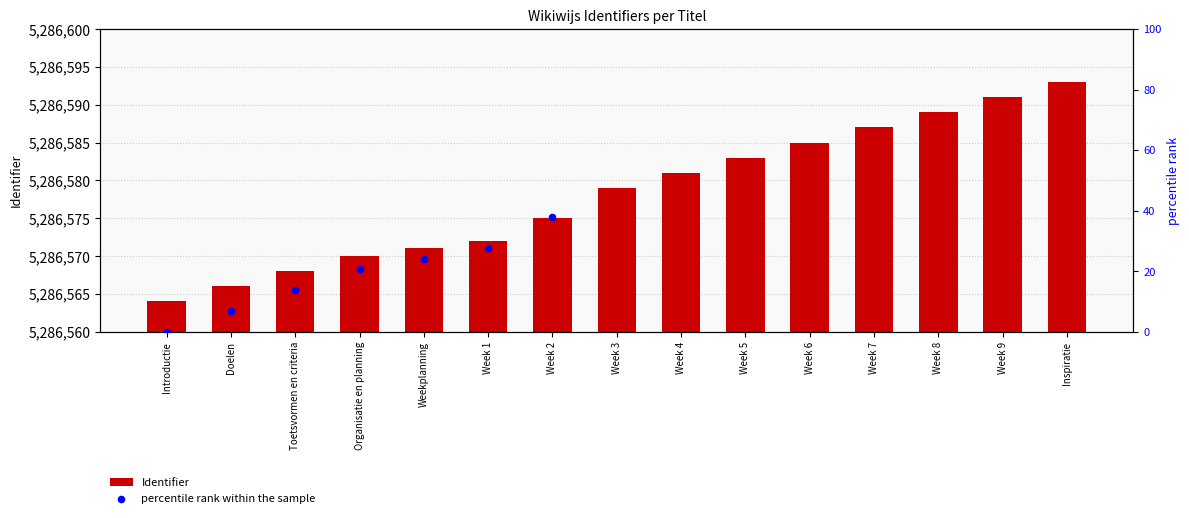

Which has a higher value, Doelen or Weekplanning?

Weekplanning